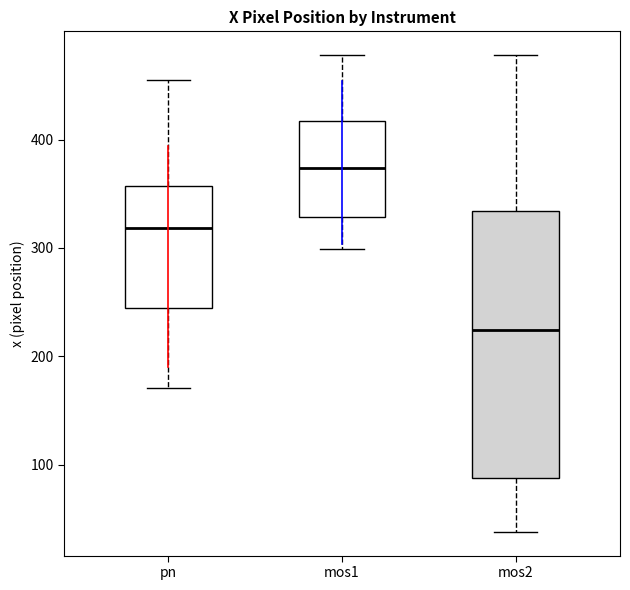

Reading left to right, read every box against the y-axis: the position of its median line, the range the box covers, and the ends of its whiskers. The values are not printed on the chart, so give them approximately, as read against the axis.

pn: median 320, box 240 to 360, whiskers 170 to 460
mos1: median 370, box 330 to 420, whiskers 300 to 480
mos2: median 220, box 90 to 330, whiskers 40 to 480